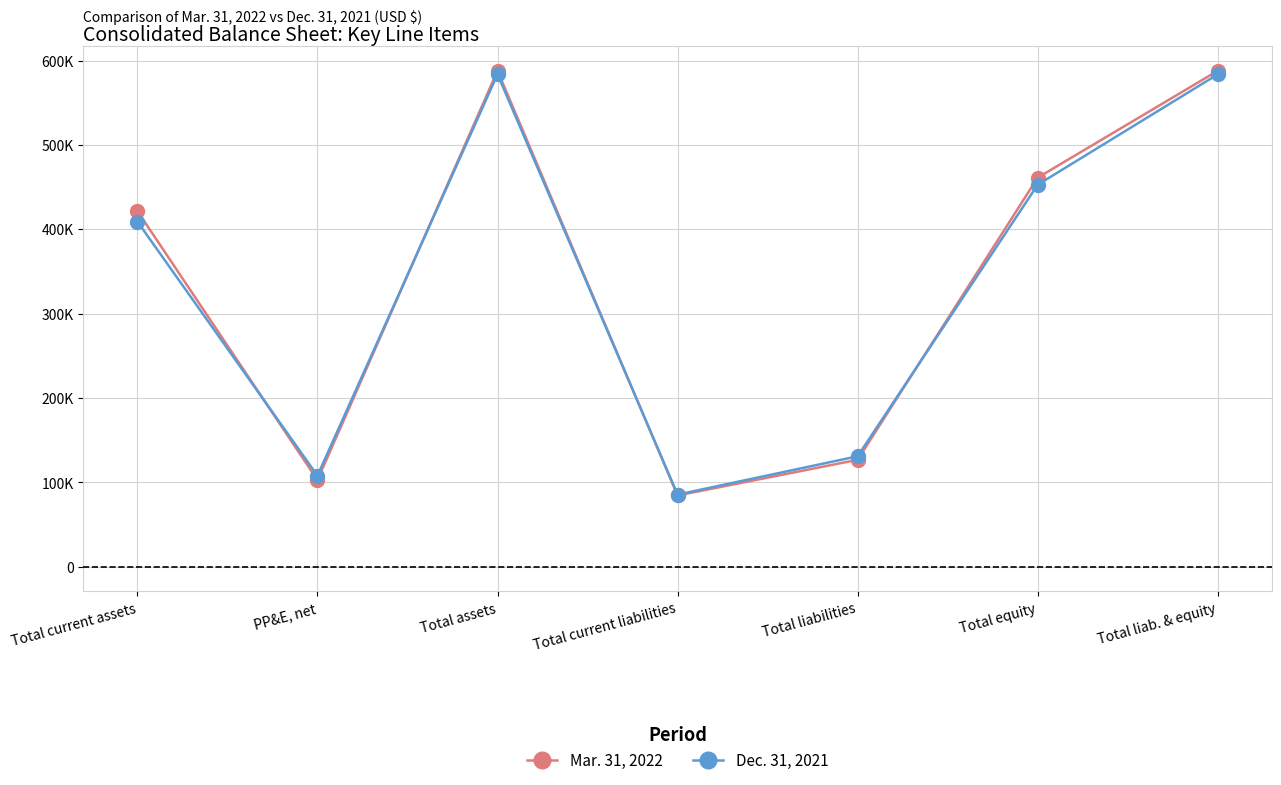

Does the chart have visible grid lines?

Yes